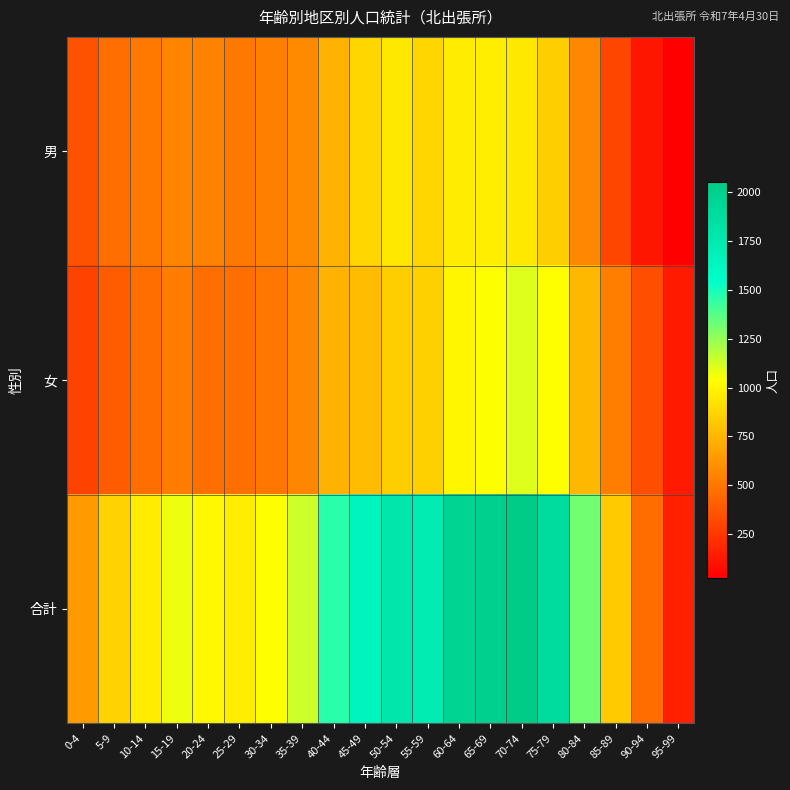

At which category is the sum across all series the highest?

70-74